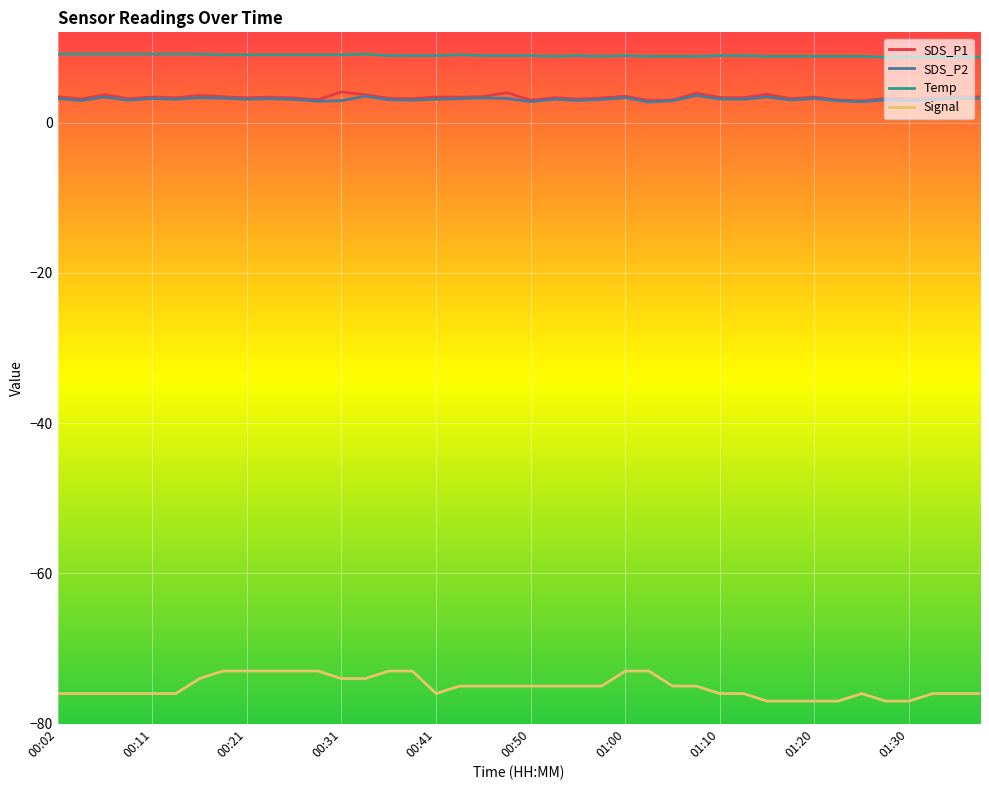

What is the maximum value for SDS_P1?

4.1